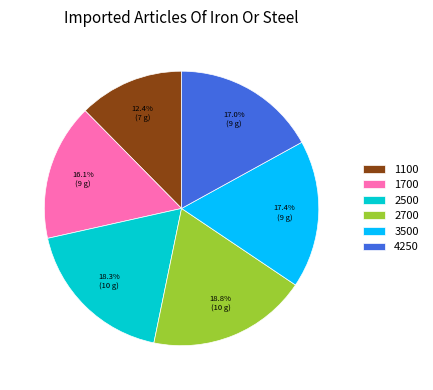

Does 1700 account for over 50% of the chart?

No